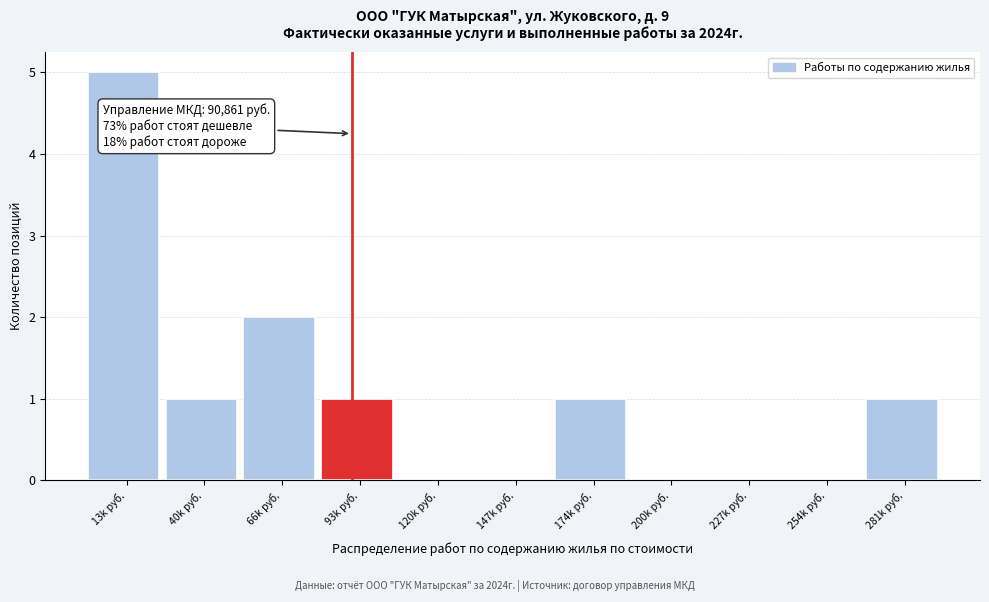

Reading right to left, what are all the values shown in this chart?

281k руб.=1	254k руб.=0	227k руб.=0	200k руб.=0	174k руб.=1	147k руб.=0	120k руб.=0	93k руб.=1	66k руб.=2	40k руб.=1	13k руб.=5